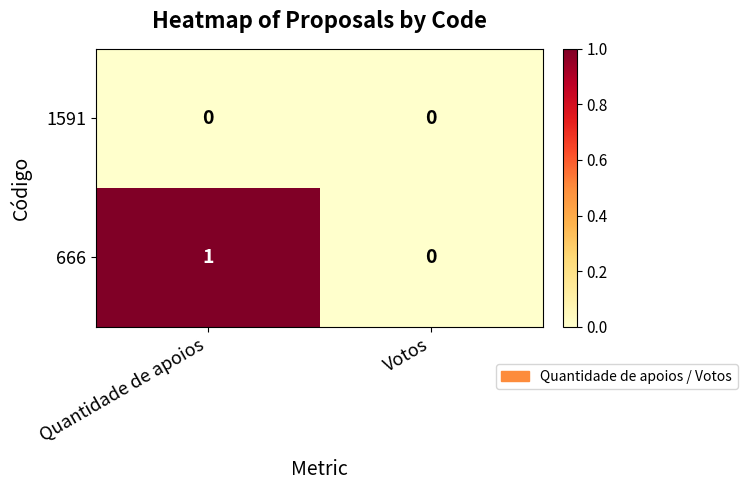

What is the spread (max minus min) of values at Quantidade de apoios?

1